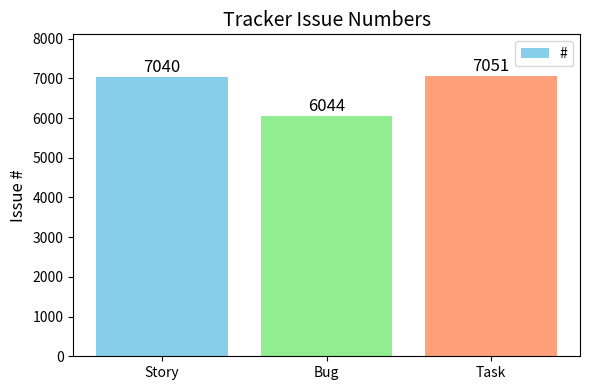

At which category does the chart reach its peak across all series?

Task